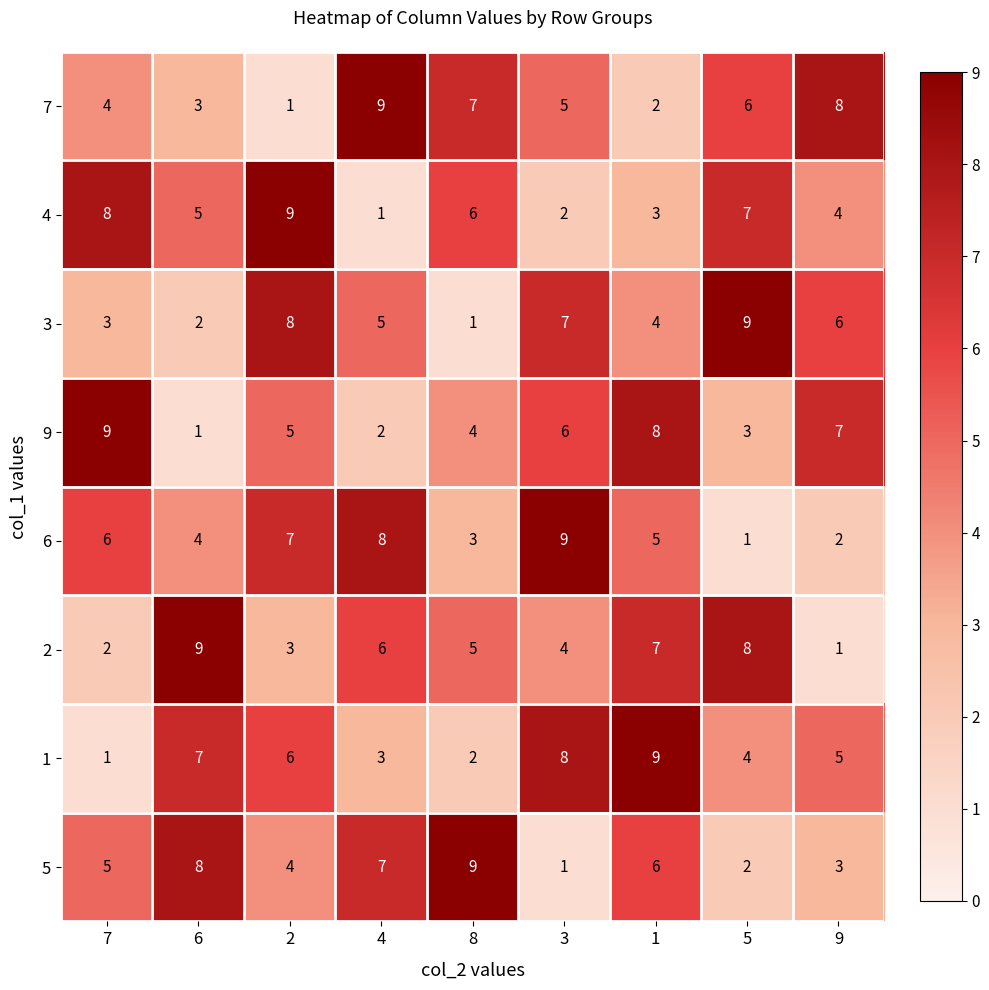

What value does the 4 series have at 9?

4